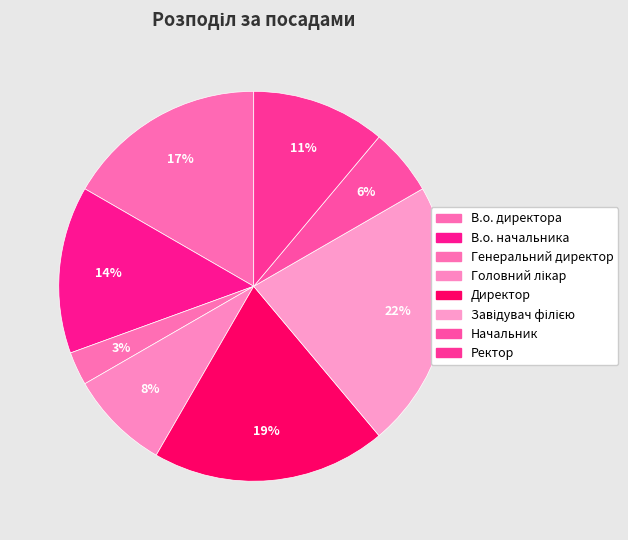

Count the number of slices in the pie.

8